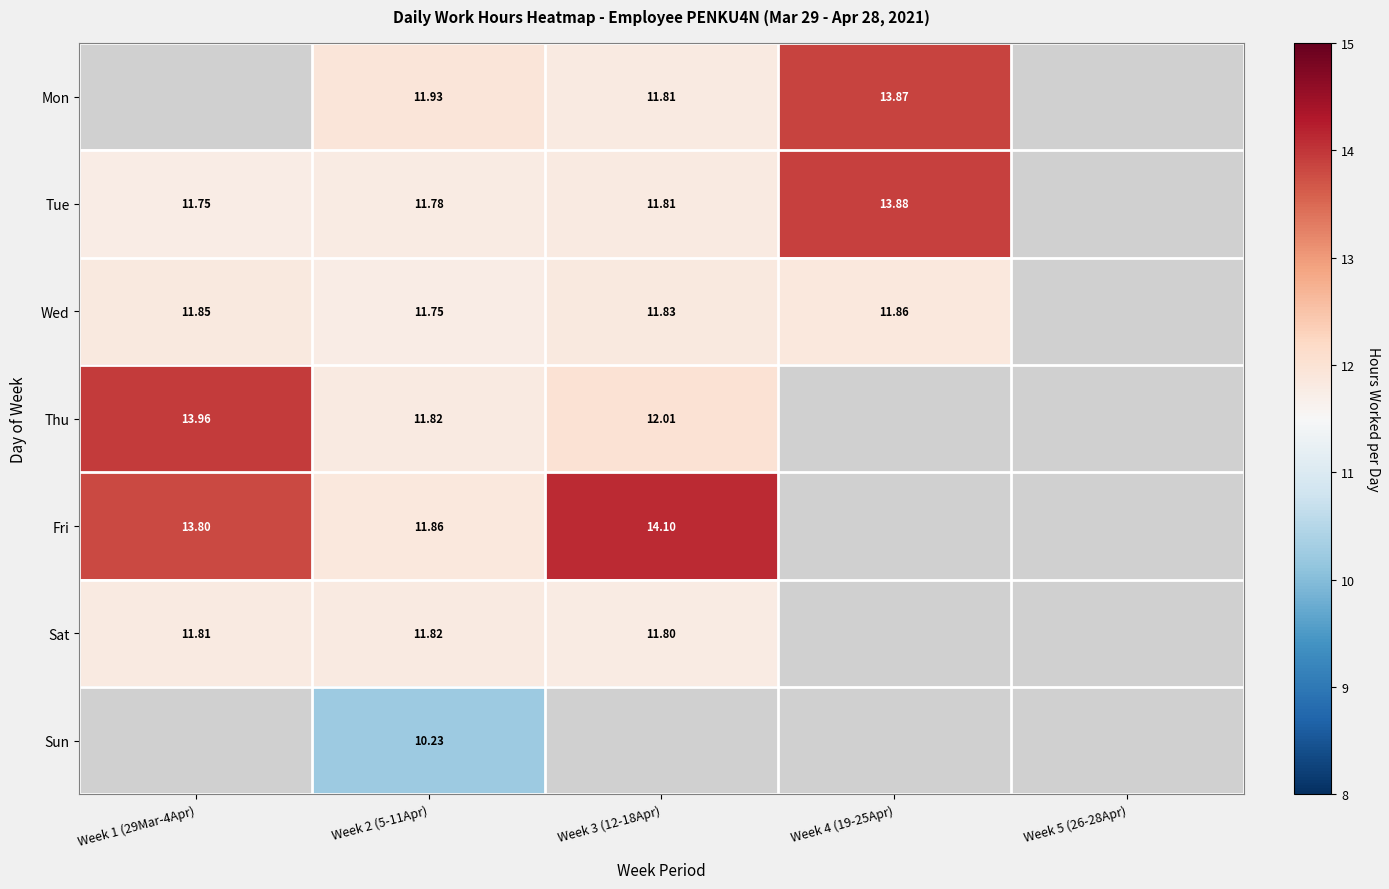

Is the value of Fri at Week 2 (5-11Apr) greater than the value of Sat at Week 3 (12-18Apr)?

Yes